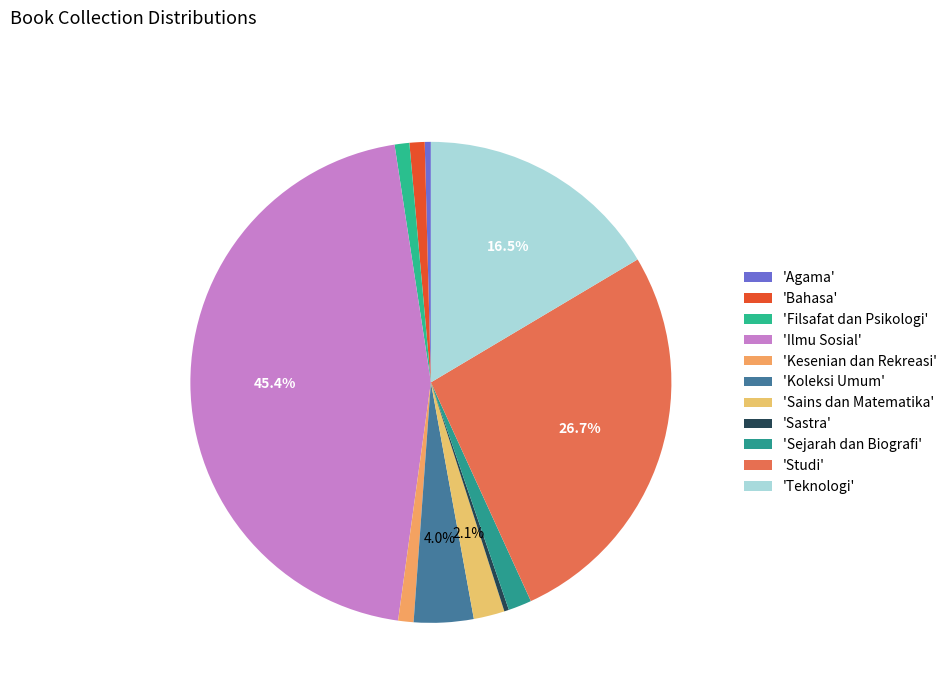

Count the number of slices in the pie.

11